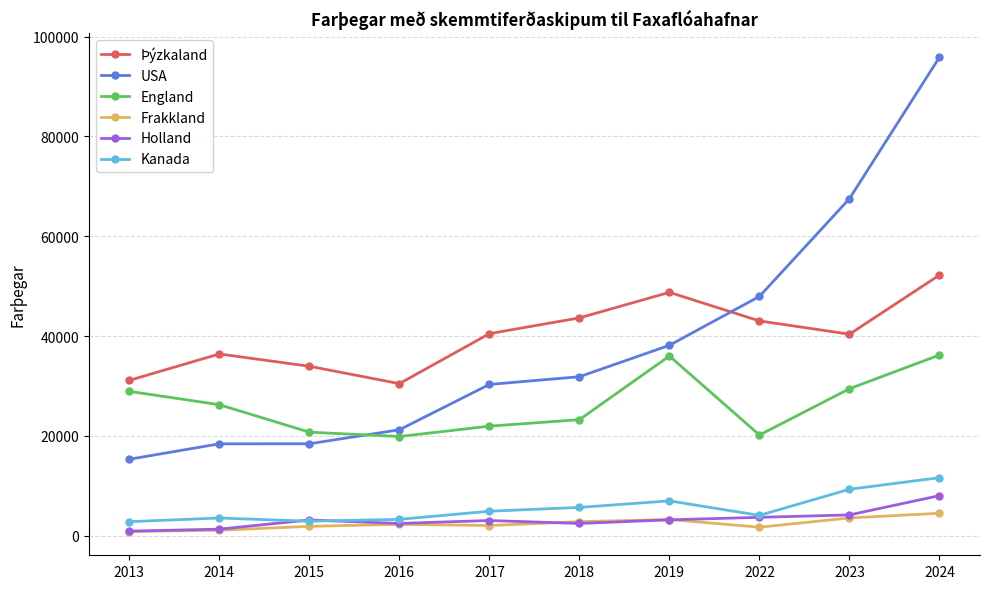

How many data points in Frakkland are less than 2298?

5